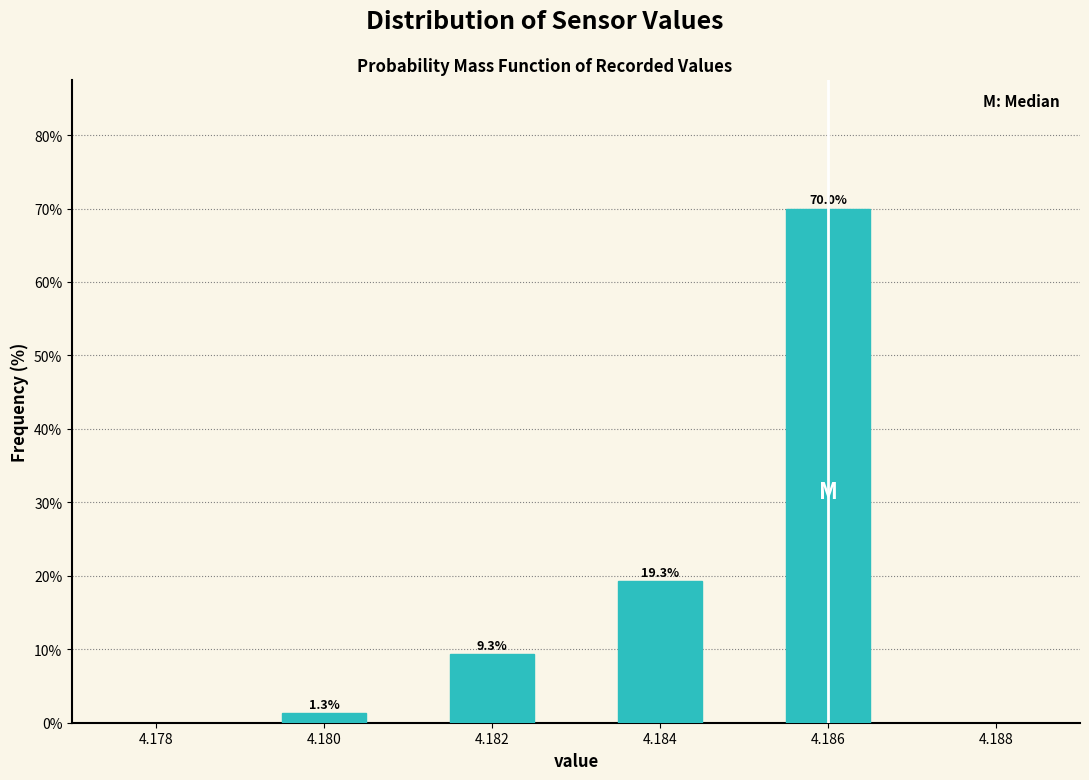

Reading left to right, transcribe all the data shown in this chart.

1.3	9.3	19.3	70.0